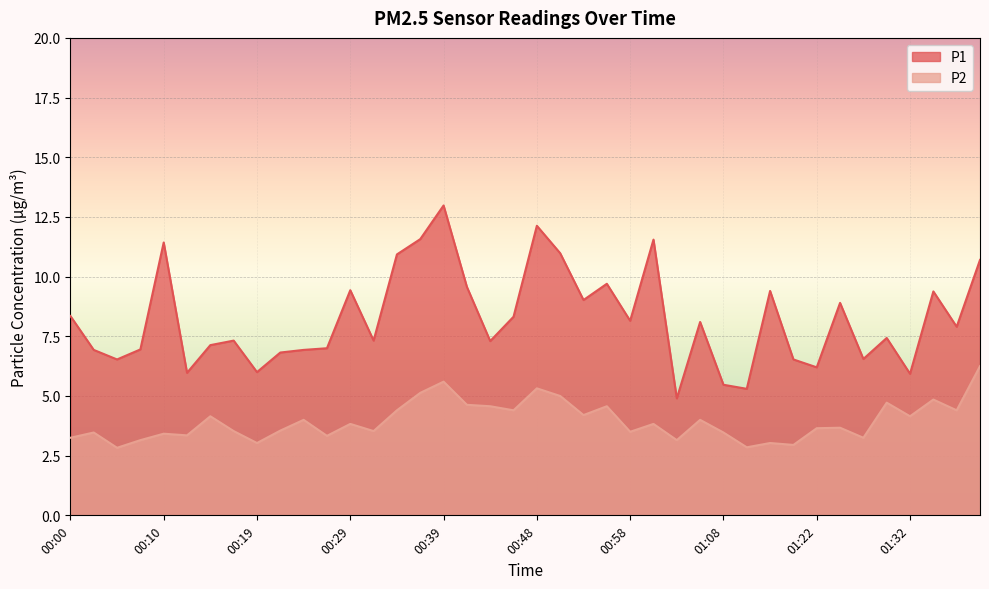

What is the difference between the second highest and minimum values in the P1 series?

7.2